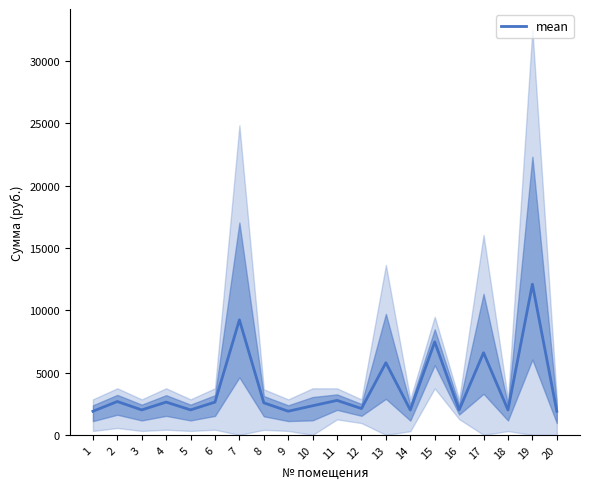

Is it true that the value at 1 is 2868.3?

False